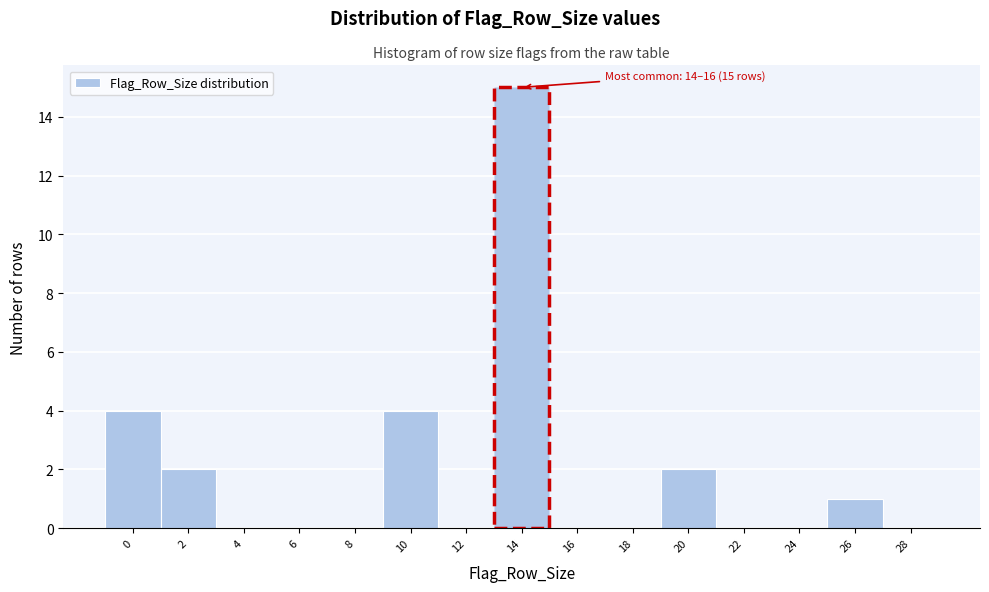

Reading left to right, list all the values displayed in this chart.

0=4	2=2	4=0	6=0	8=0	10=4	12=0	14=15	16=0	18=0	20=2	22=0	24=0	26=1	28=0